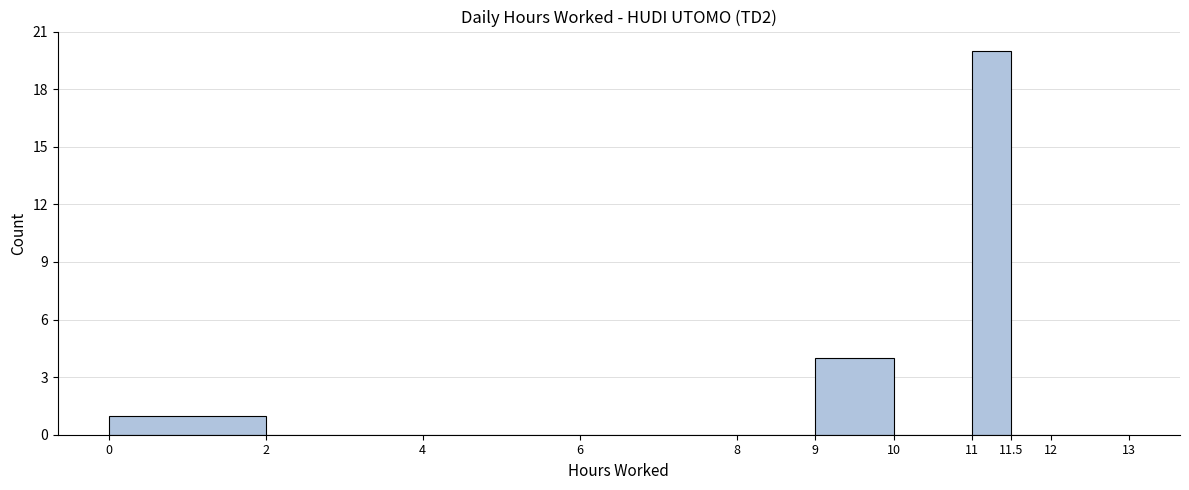

How tall is the bar that spans 11 to 11.5 on the x-axis? The values are not printed on the chart, so give them approximately, as read against the axis.

20